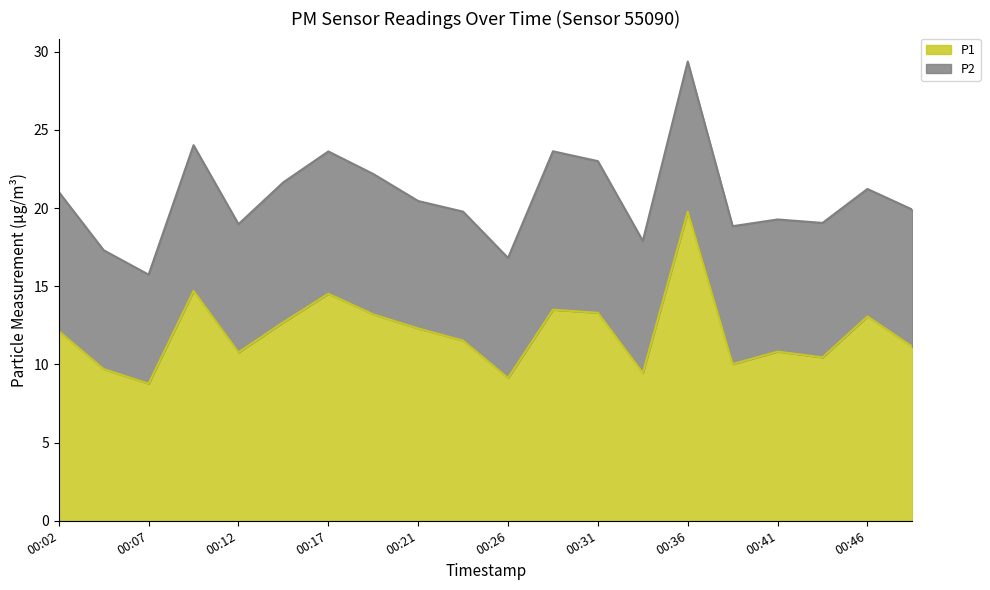

Rank the categories by value from lowest to highest.

00:07, 00:26, 00:34, 00:04, 00:39, 00:43, 00:12, 00:41, 00:48, 00:24, 00:02, 00:21, 00:14, 00:46, 00:19, 00:31, 00:29, 00:17, 00:09, 00:36